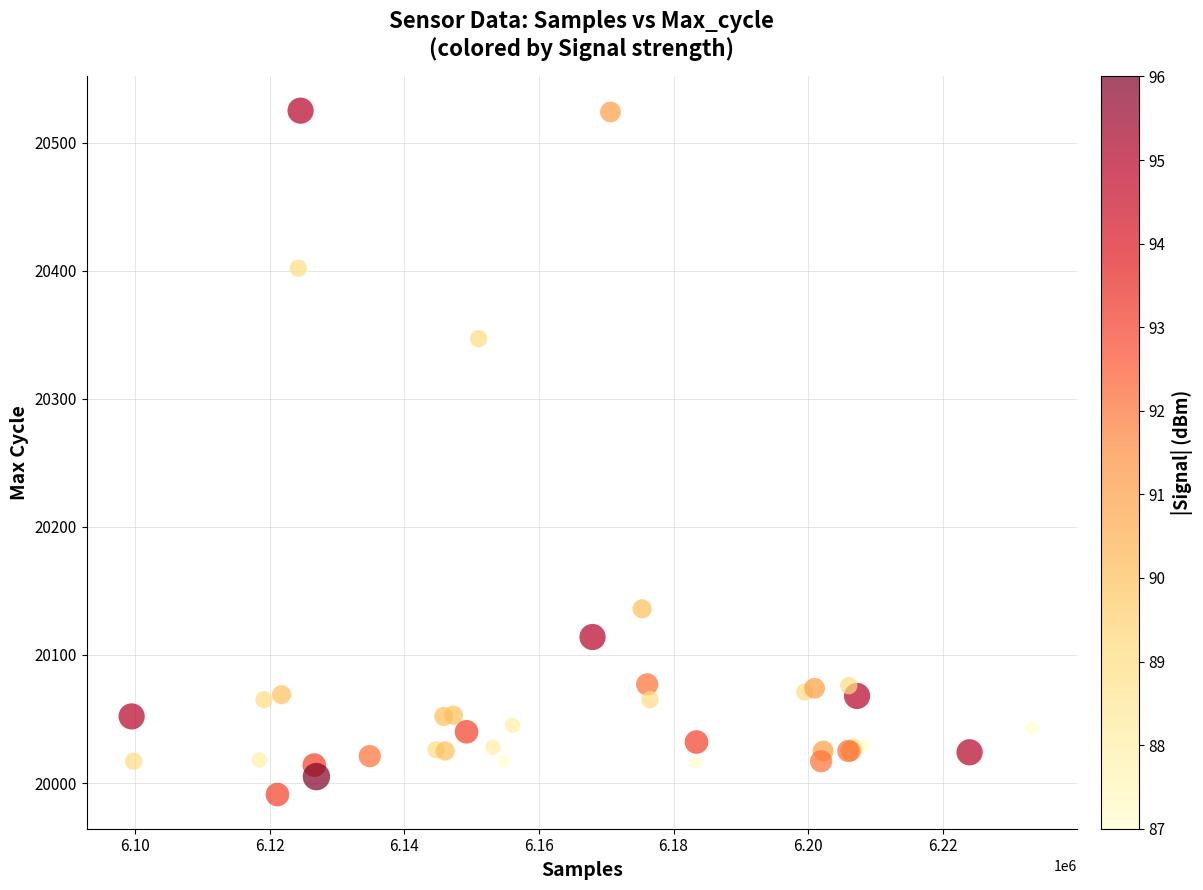

What Y value in the scatter plot is closest to 20258?

20347